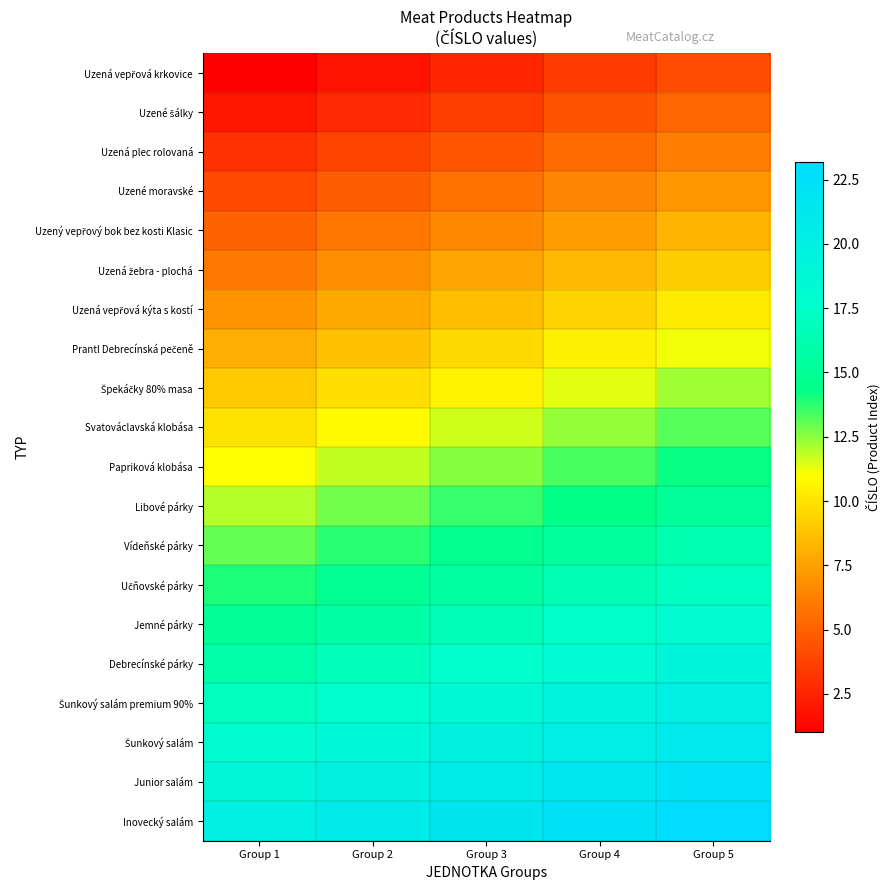

At Group 1, list the series in order from smallest to largest.

Uzená vepřová krkovice, Uzené šálky, Uzená plec rolovaná, Uzené moravské, Uzený vepřový bok bez kosti Klasic, Uzená žebra - plochá, Uzená vepřová kýta s kostí, Prantl Debrecínská pečeně, Špekáčky 80% masa, Svatováclavská klobása, Papriková klobása, Libové párky, Vídeňské párky, Učňovské párky, Jemné párky, Debrecínské párky, Šunkový salám premium 90%, Šunkový salám, Junior salám, Inovecký salám